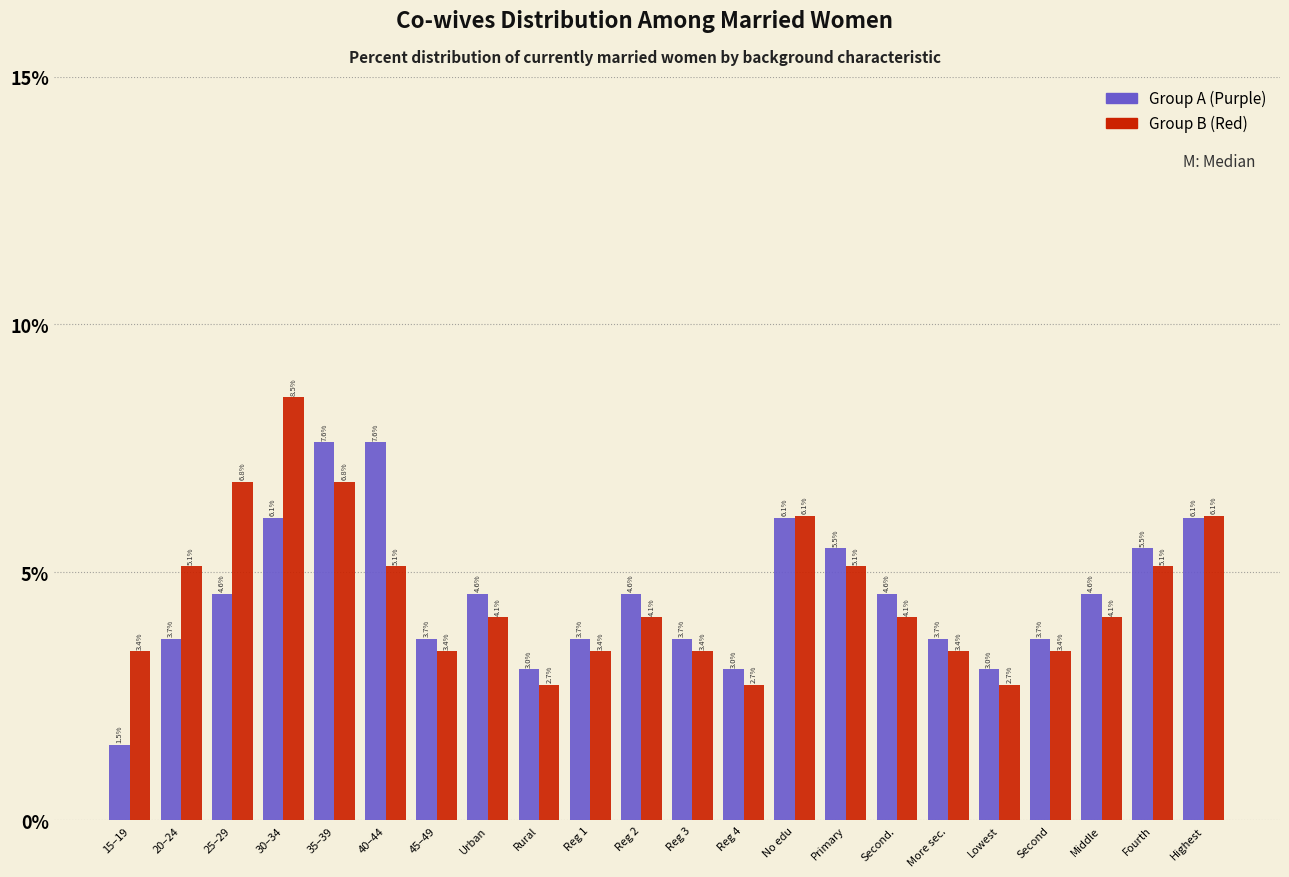

Reading right to left, transcribe all the data shown in this chart.

Group A (Purple): Highest=6.1	Fourth=5.5	Middle=4.6	Second=3.7	Lowest=3.0	More sec.=3.7	Second.=4.6	Primary=5.5	No edu=6.1	Reg 4=3.0	Reg 3=3.7	Reg 2=4.6	Reg 1=3.7	Rural=3.0	Urban=4.6	45–49=3.7	40–44=7.6	35–39=7.6	30–34=6.1	25–29=4.6	20–24=3.7	15–19=1.5
Group B (Red): Highest=6.1	Fourth=5.1	Middle=4.1	Second=3.4	Lowest=2.7	More sec.=3.4	Second.=4.1	Primary=5.1	No edu=6.1	Reg 4=2.7	Reg 3=3.4	Reg 2=4.1	Reg 1=3.4	Rural=2.7	Urban=4.1	45–49=3.4	40–44=5.1	35–39=6.8	30–34=8.5	25–29=6.8	20–24=5.1	15–19=3.4